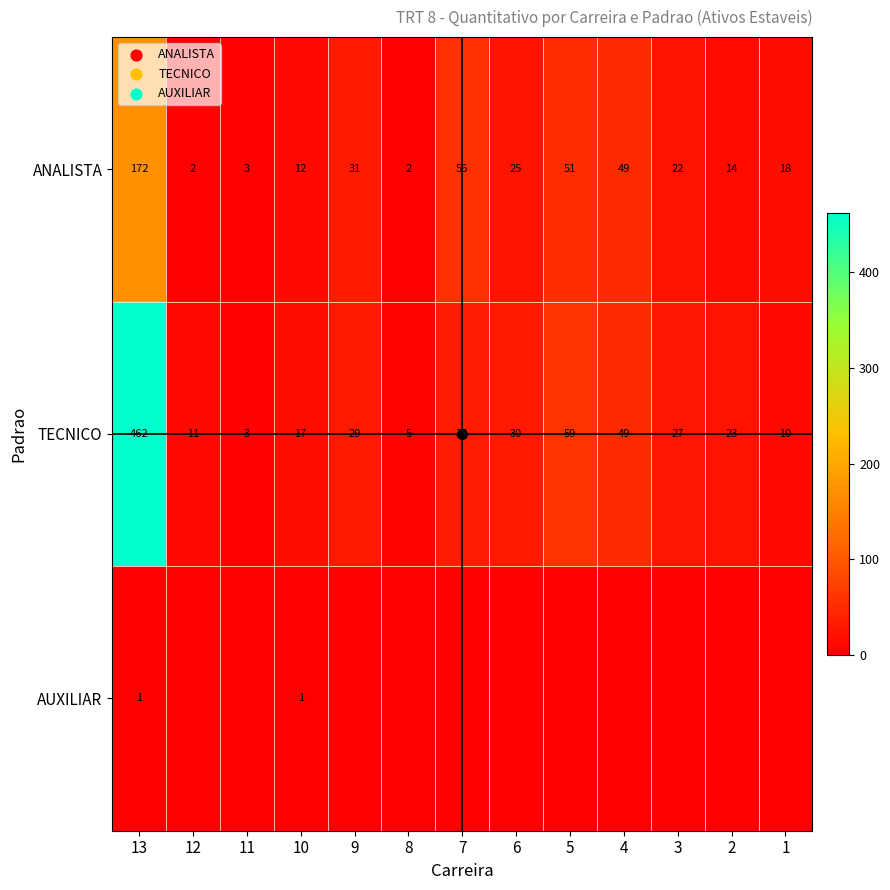

What is the sum of the ANALISTA values at 12 and 6?

27